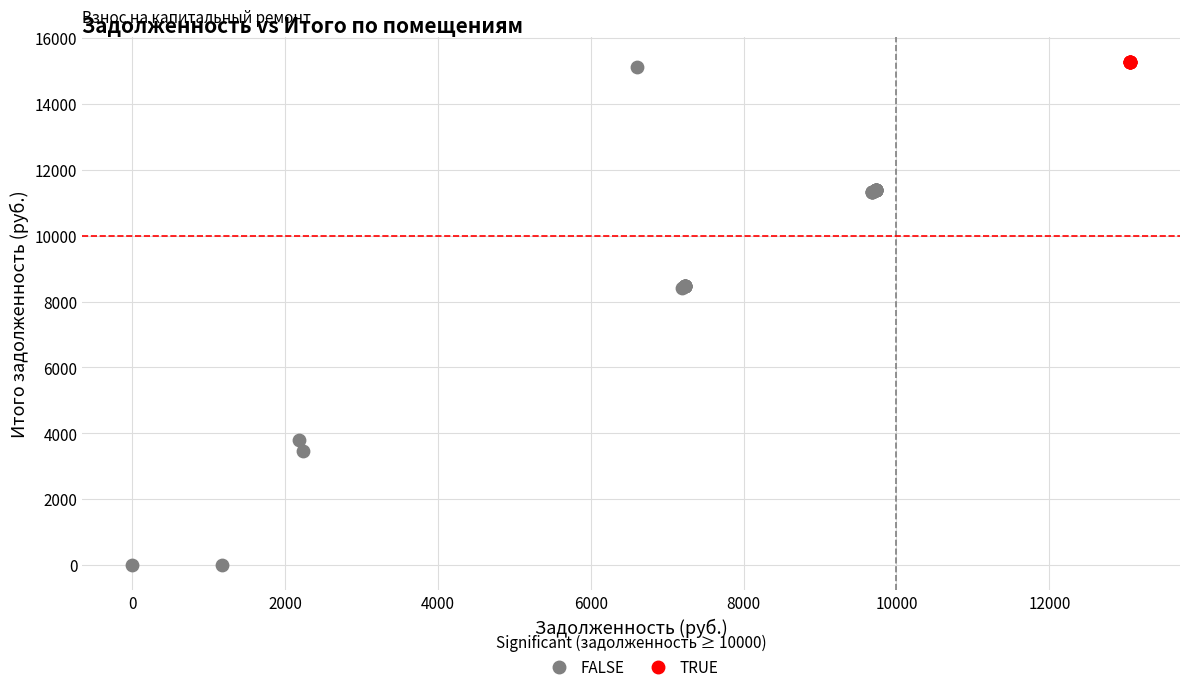

Which series contains the lowest Y value?

FALSE